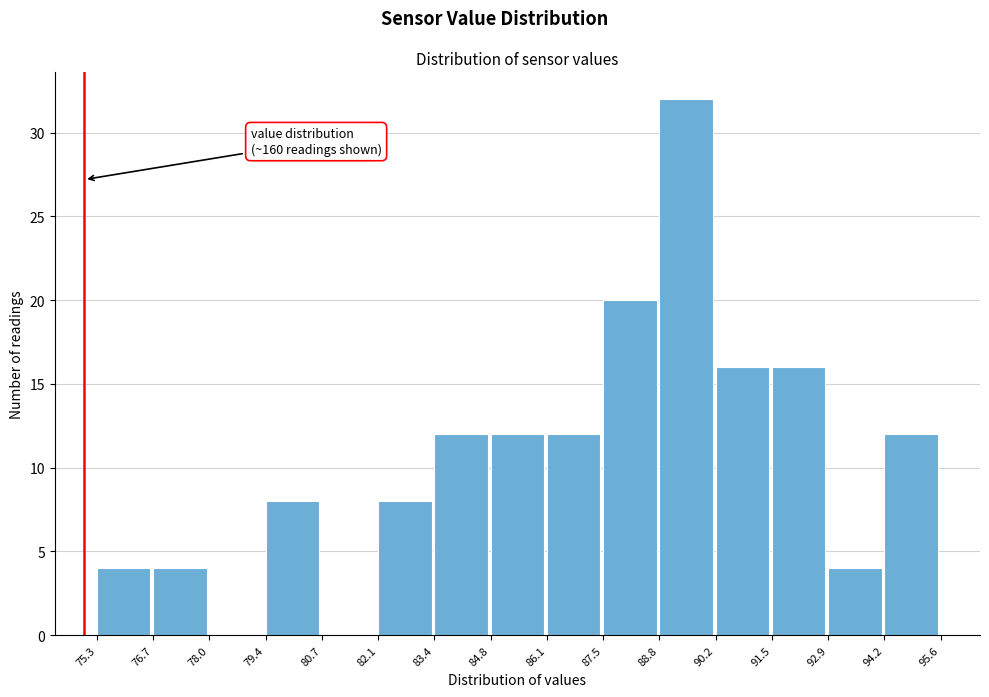

Over which range of the x-axis is the bar tallest?

88.8 to 90.2